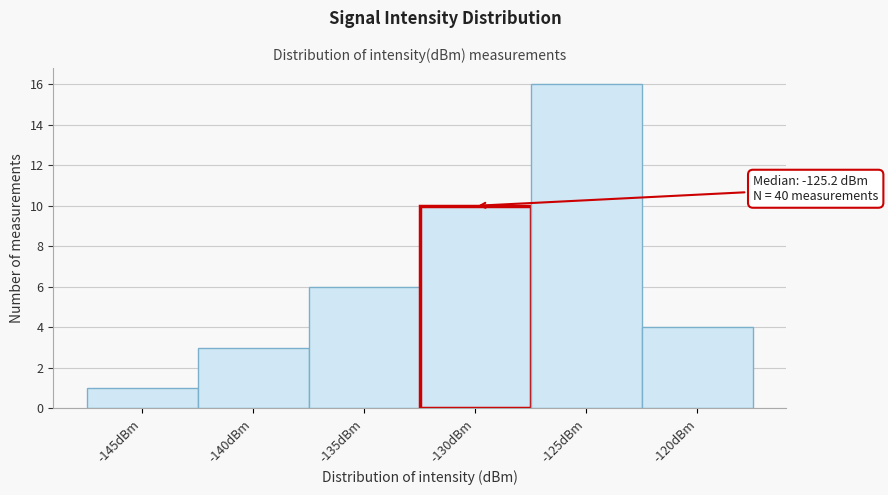

Reading left to right, extract all data points from this chart.

-145dBm=1	-140dBm=3	-135dBm=6	-130dBm=10	-125dBm=16	-120dBm=4